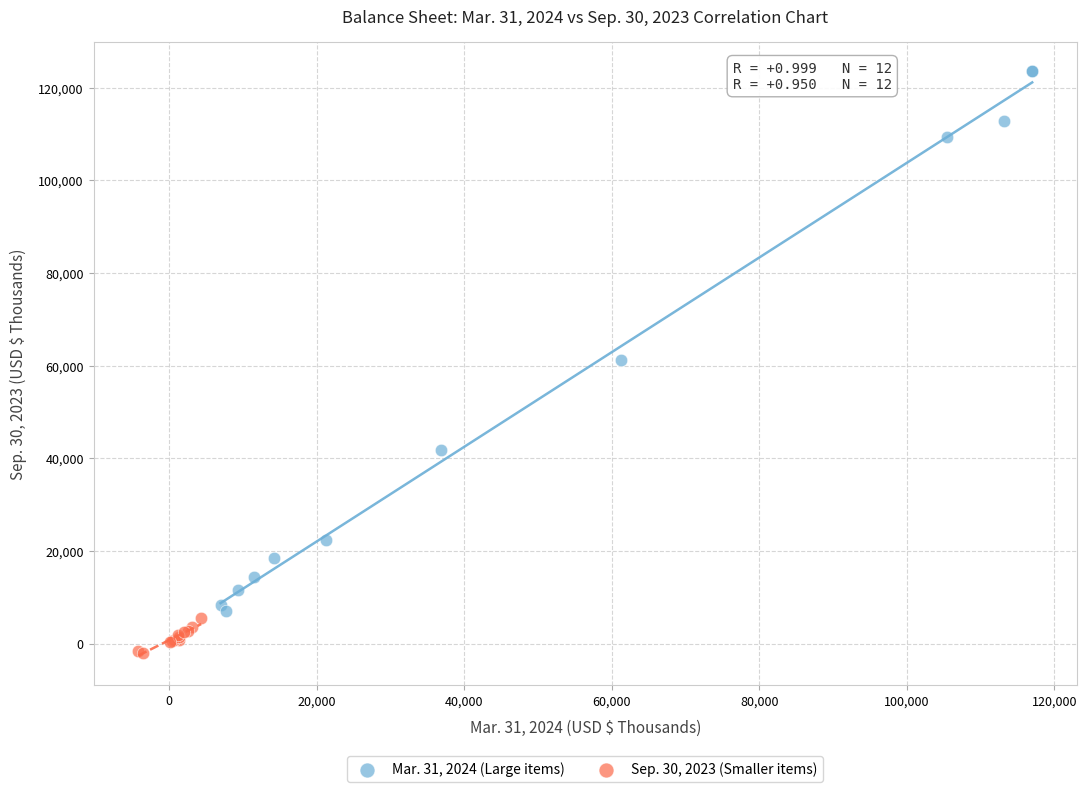

Which series contains the lowest Y value?

Sep. 30, 2023 (Smaller items)